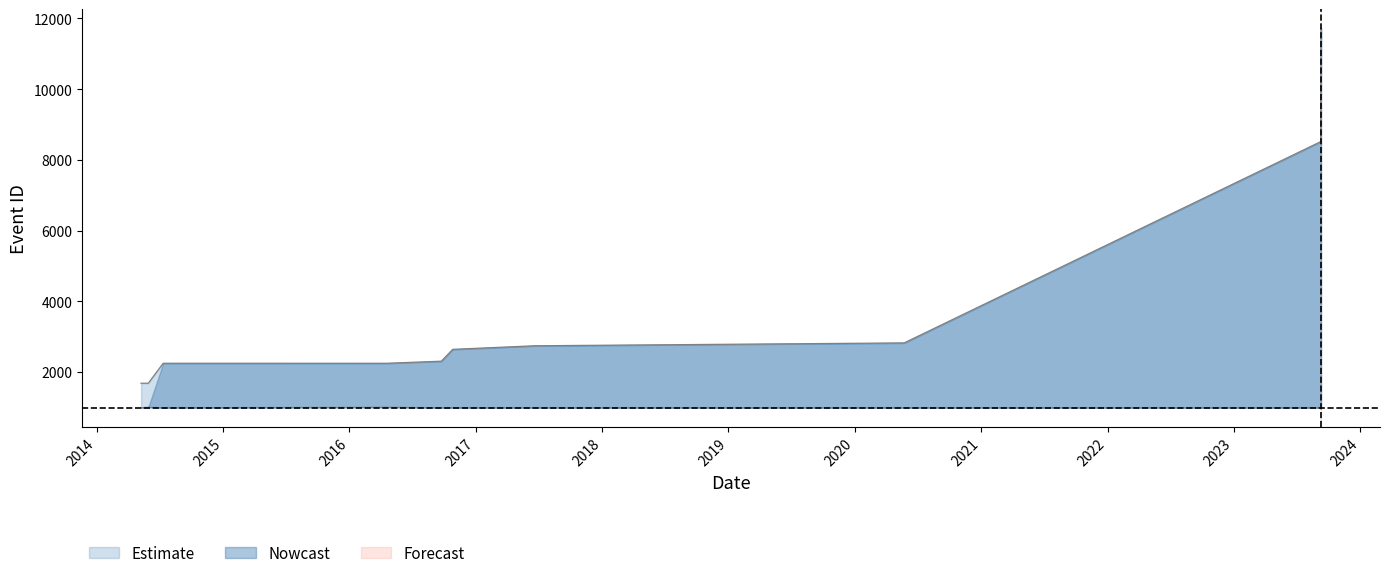

Reading right to left, transcribe all the data shown in this chart.

upper_bound: 2023-09-09=11727	2023-09-09=8514	2020-05-23=2821	2017-06-20=2740	2016-10-26=2639	2016-09-23=2304	2016-04-18=2245	2014-07-12=2245	2014-05-30=1681	2014-05-09=1681
lower_bound: 2023-09-09=987	2023-09-09=987	2020-05-23=987	2017-06-20=987	2016-10-26=987	2016-09-23=987	2016-04-18=998	2014-07-12=987	2014-05-30=998	2014-05-09=987